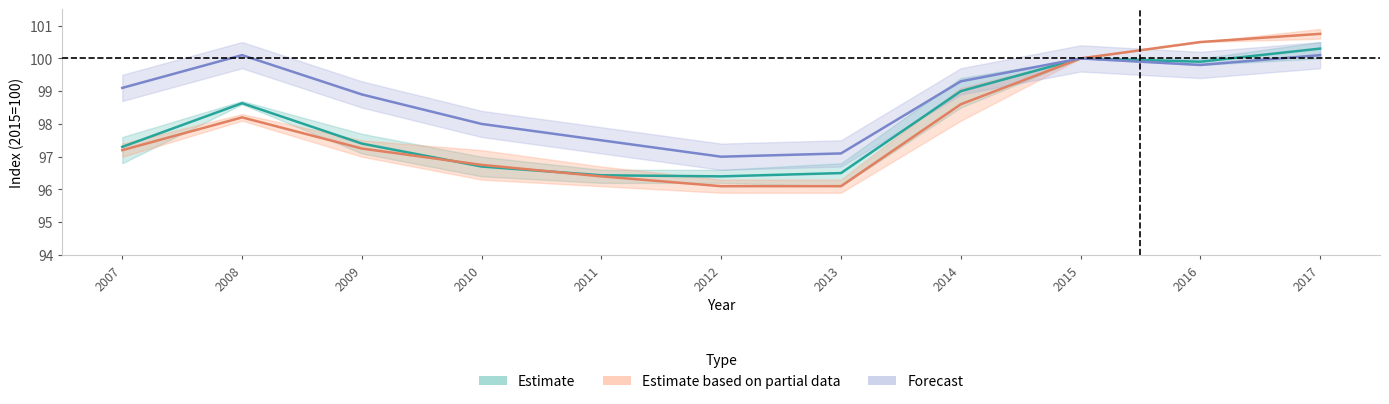

What is the value of the 東京都区部 point at the 4th from the left?

98.0